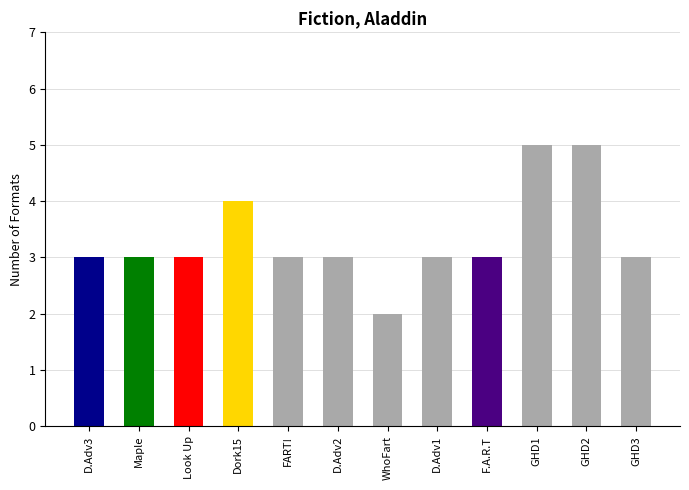

What is the maximum value shown in the chart?

5